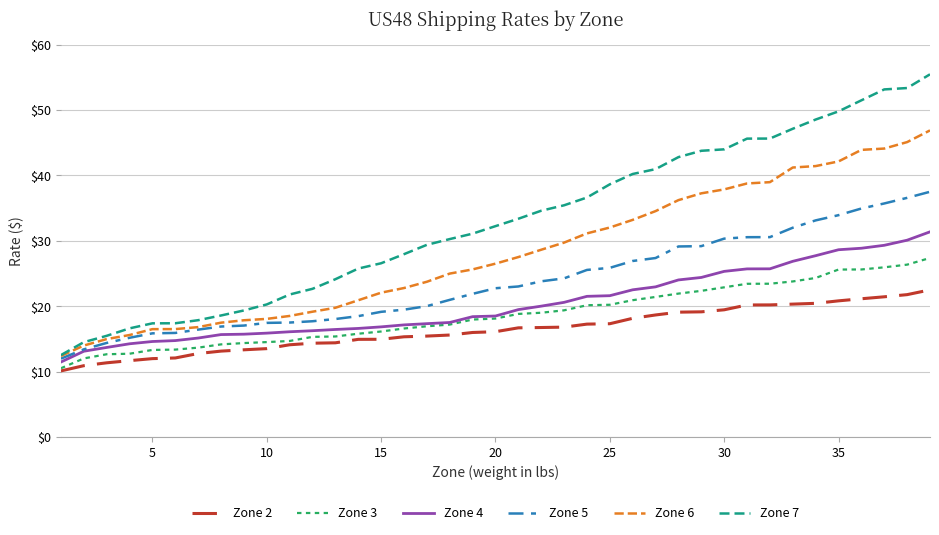

True or false: Zone 2 and Zone 6 intersect in this chart.

False